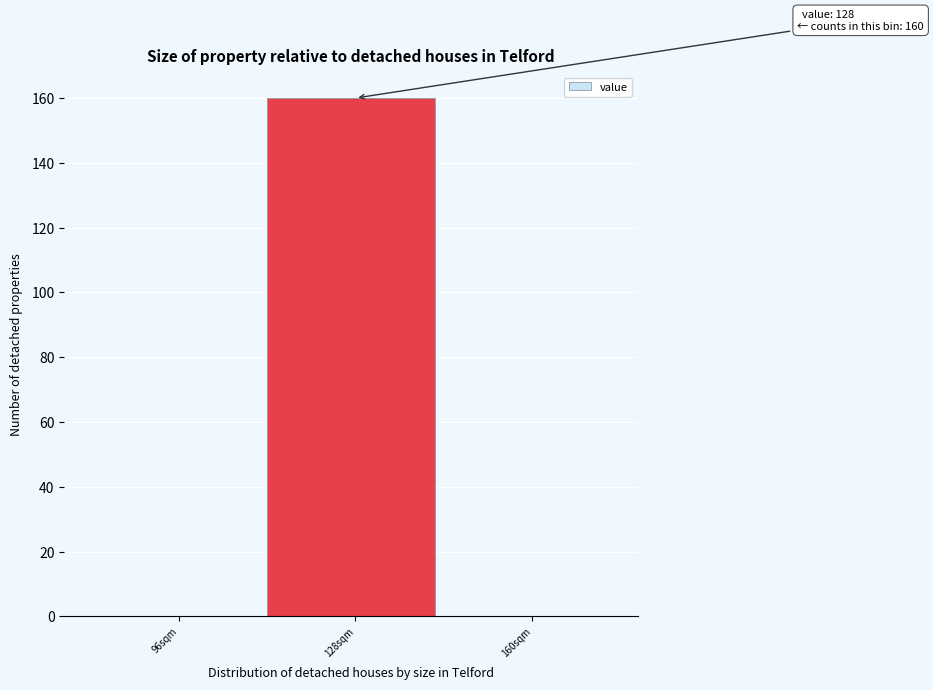

Reading left to right, transcribe all the data shown in this chart.

96sqm=0	128sqm=160	160sqm=0